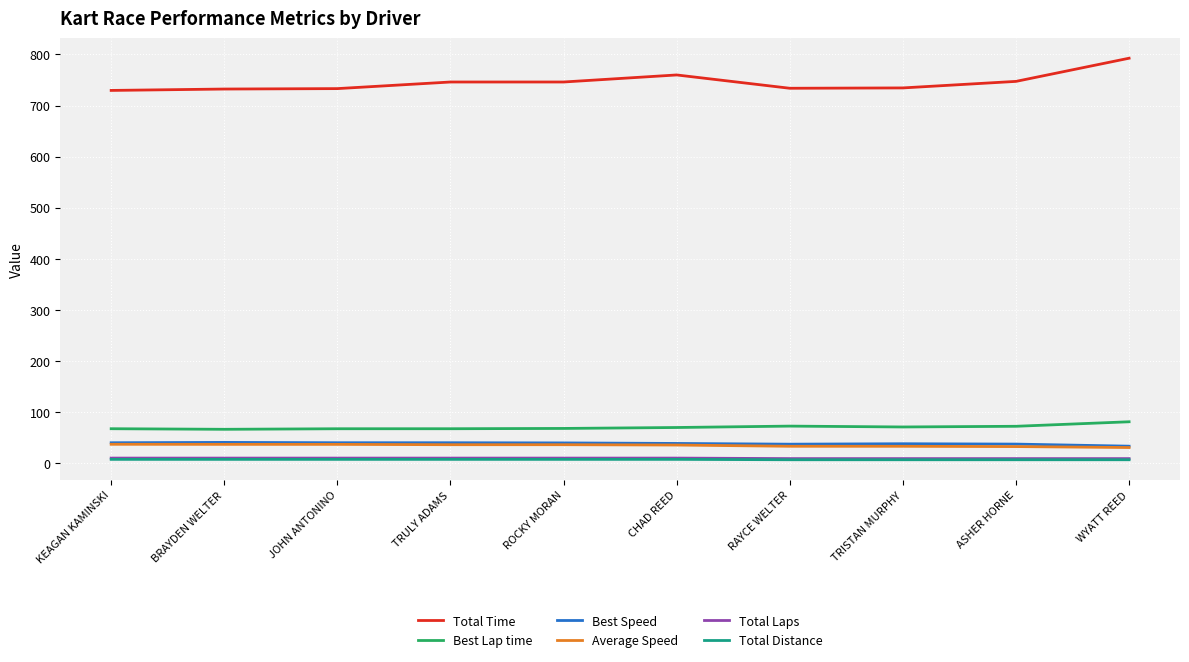

Is it true that Best Lap time equals 105.3 at KEAGAN KAMINSKI?

False